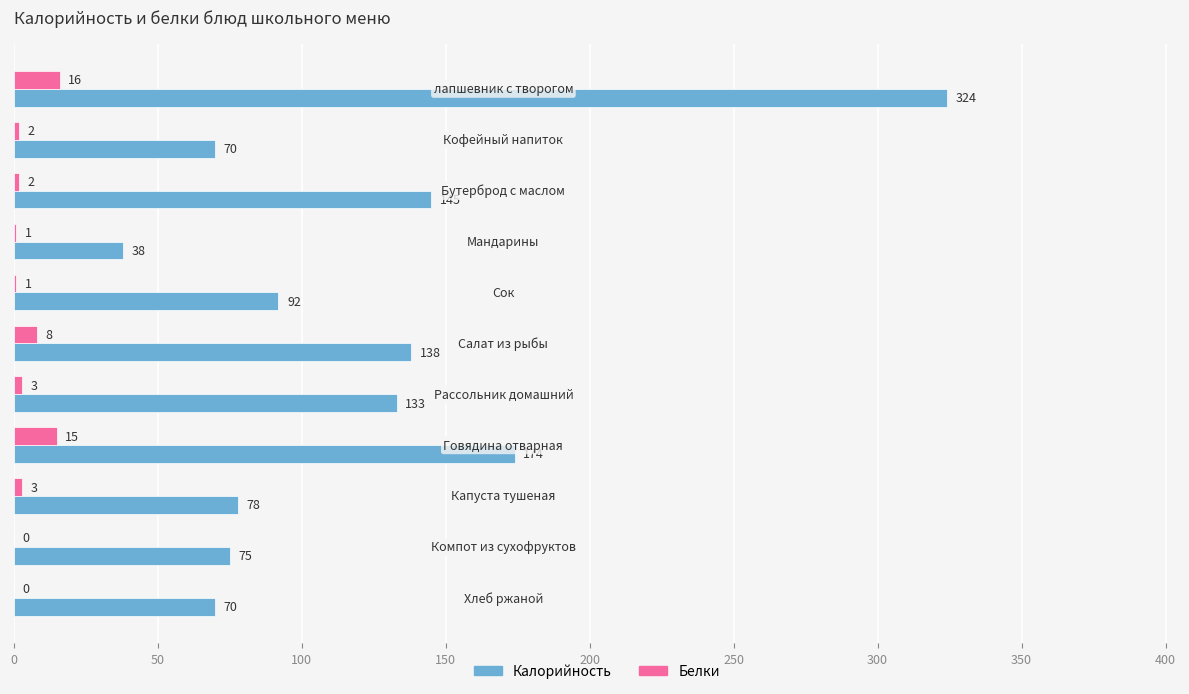

What is the greatest value displayed?

324